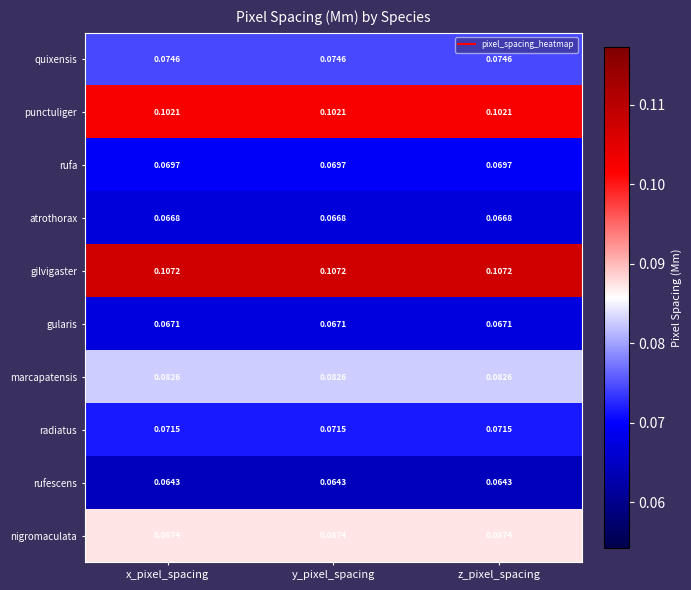

Rank the series by their maximum value, from highest to lowest.

gilvigaster, punctuliger, nigromaculata, marcapatensis, quixensis, radiatus, rufa, gularis, atrothorax, rufescens